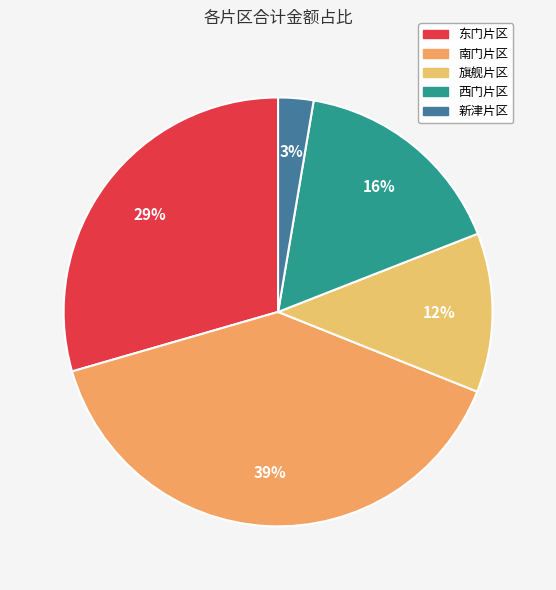

Does any single category account for the majority?

No